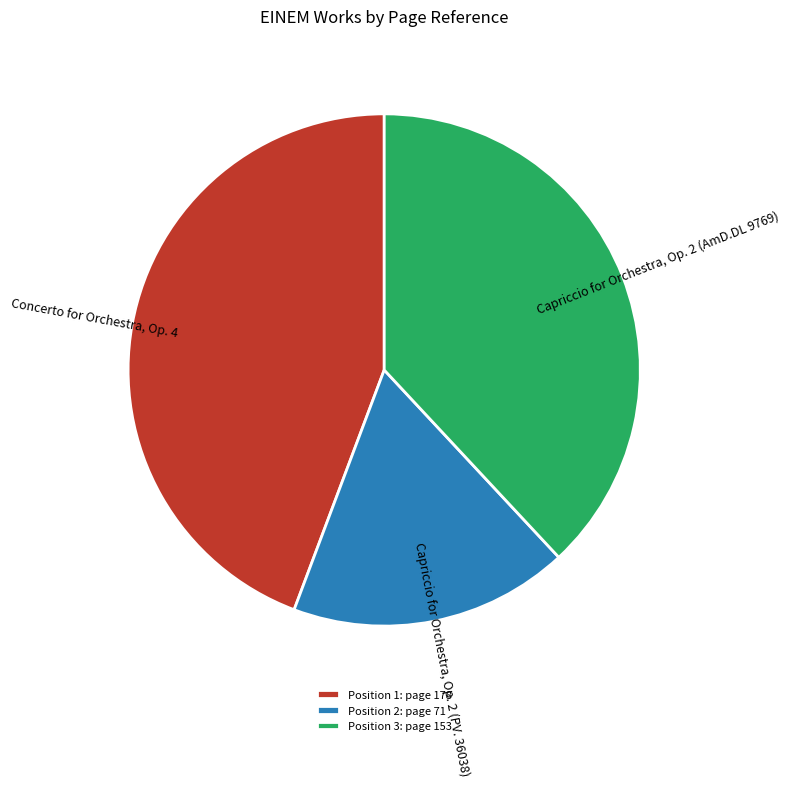

Approximately how many times larger is the value at Position 2: page 71 compared to Position 3: page 153?

0.5